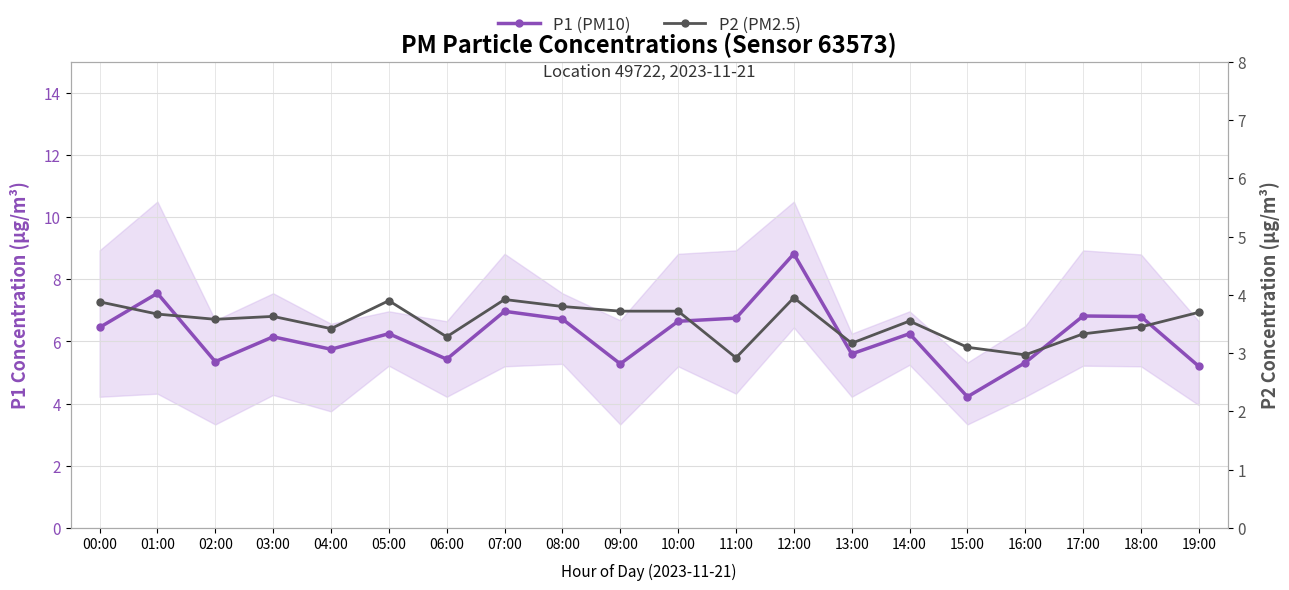

Between 15:00 and 19:00, which is larger?

19:00